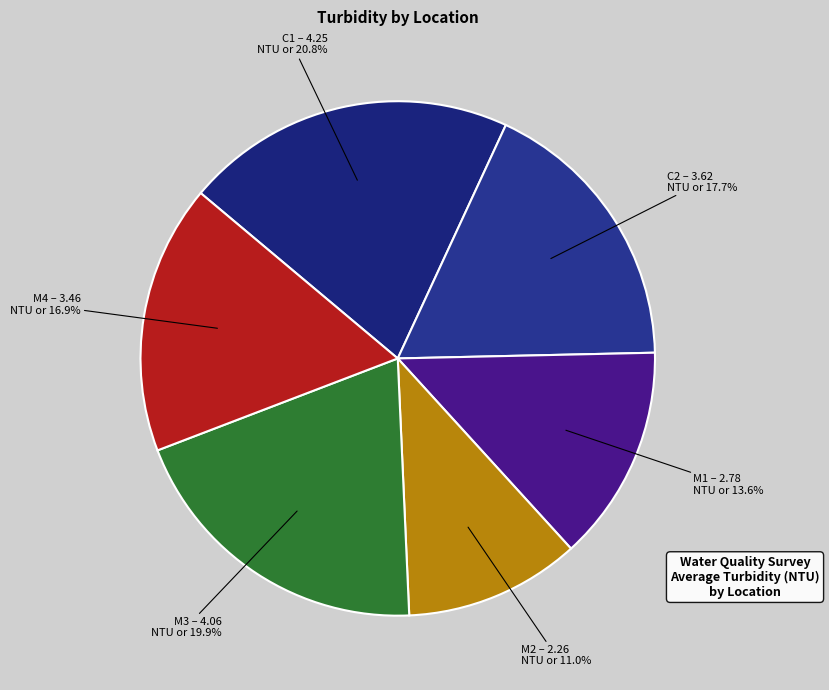

Count the number of slices in the pie.

6